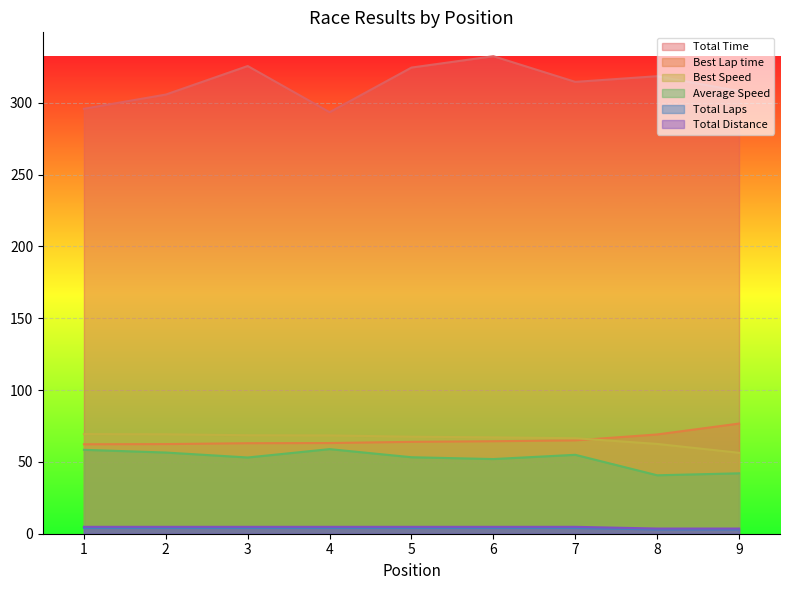

Which series changed the most between 7 and 8?

Average Speed